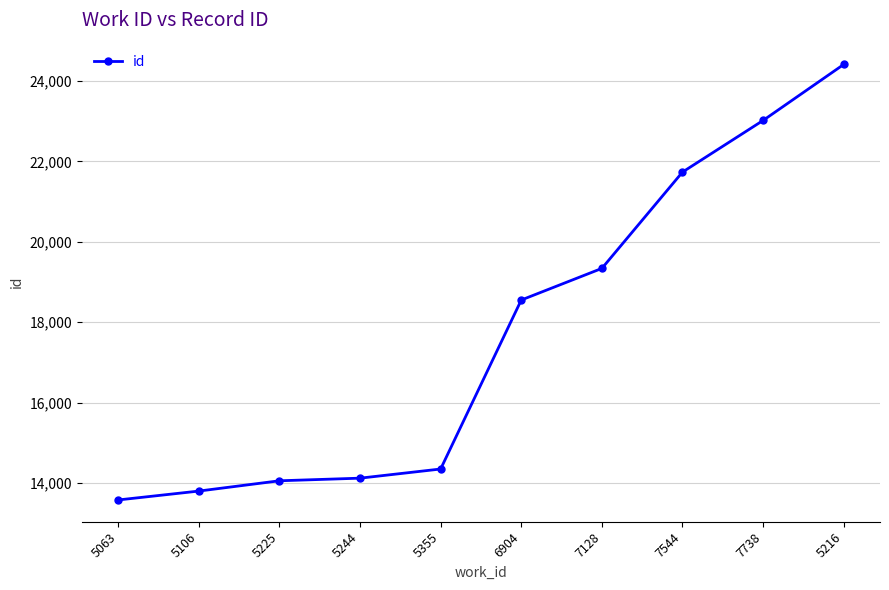

What is the average value?

17697